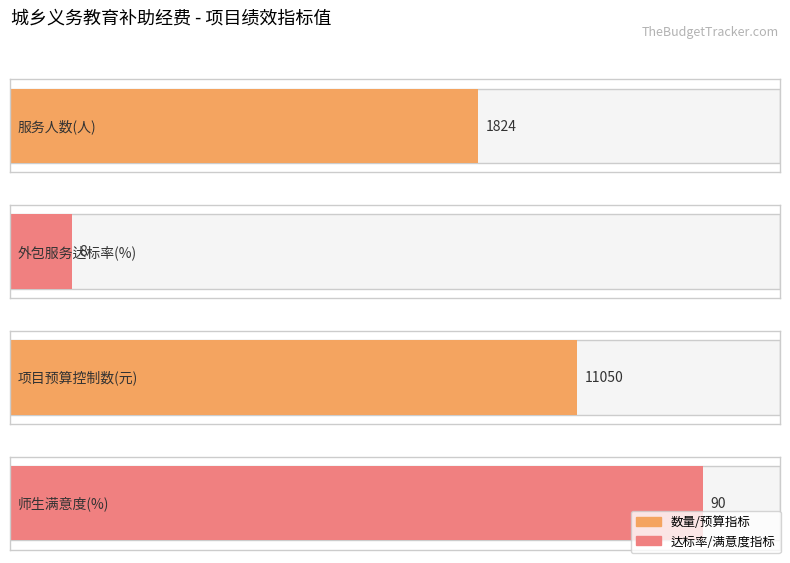

What is the ratio of the value at 服务人数(人) to the value at 项目预算控制数(元)?

0.2